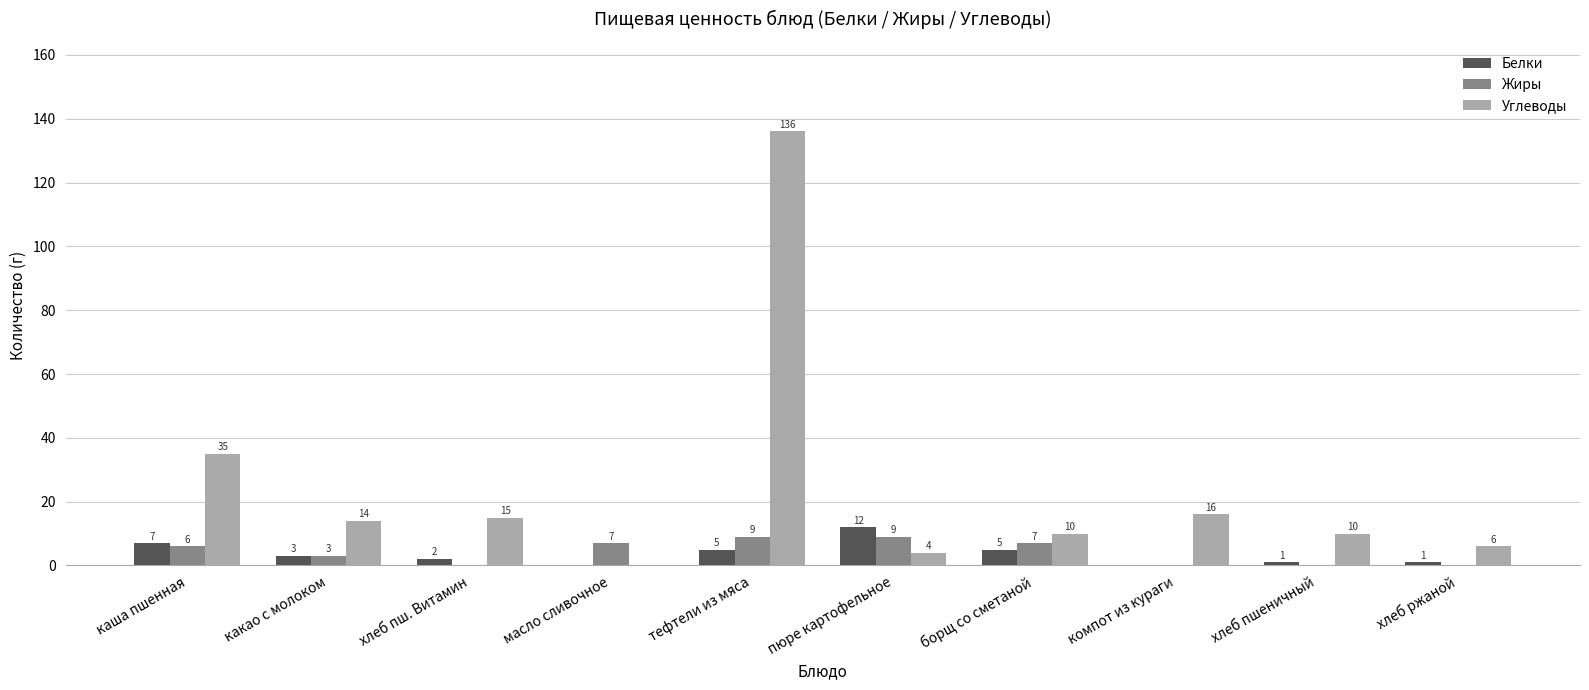

What are all the series names shown in the legend?

Белки, Жиры, Углеводы